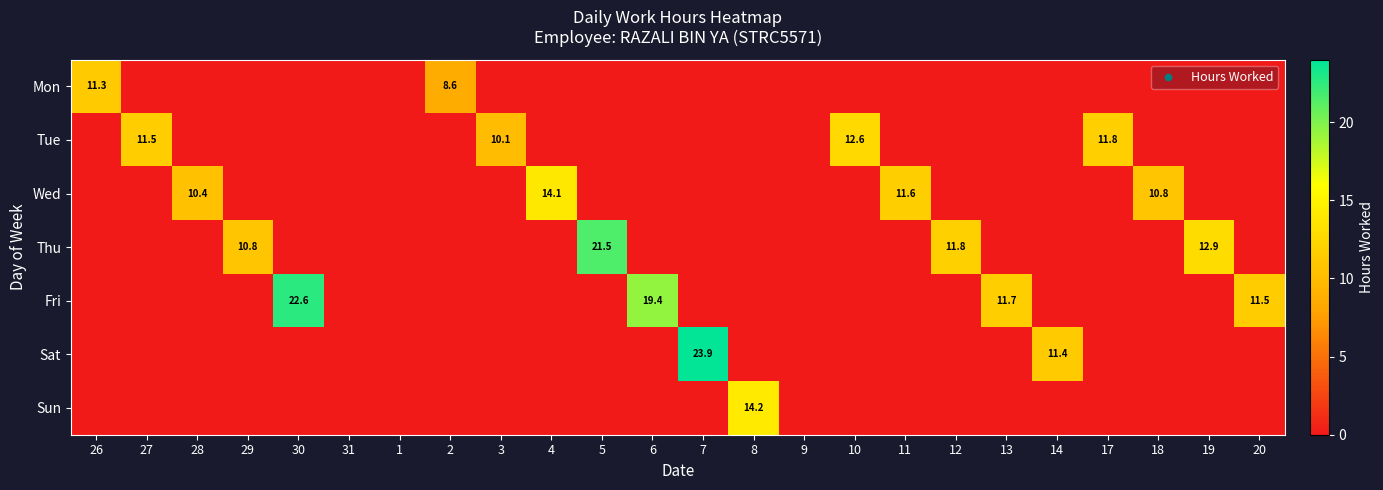

Is it true that Sat equals 23.9 at 7?

True